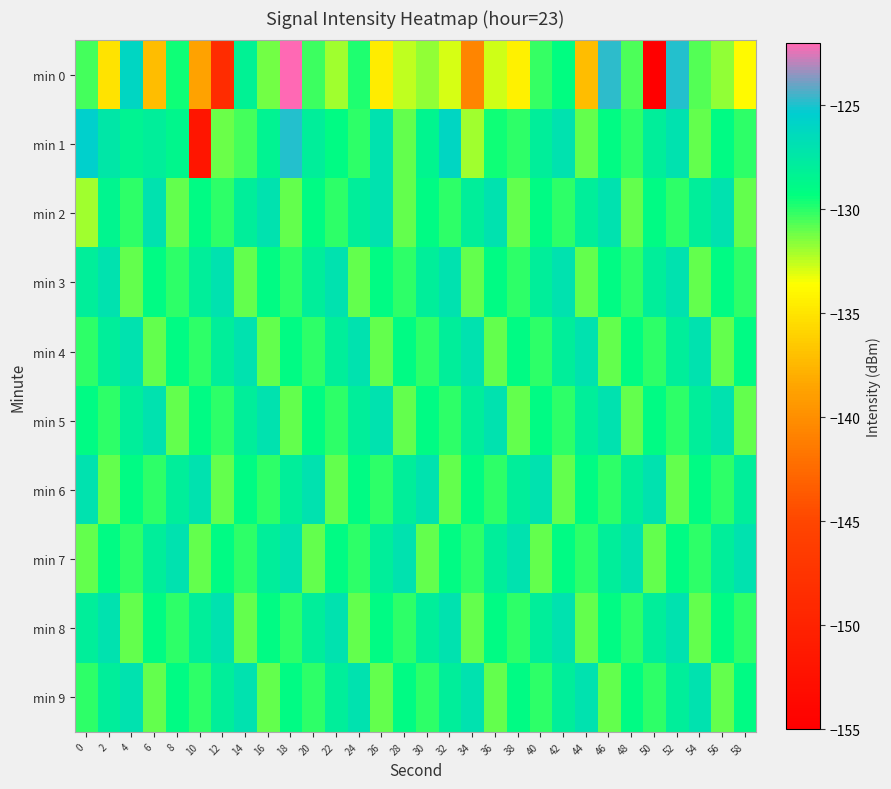

Reading right to left, what are all the values shown in this chart?

min 0: 58=-133.7	56=-131.8	54=-130.7	52=-124.9	50=-154.8	48=-130.5	46=-124.7	44=-137.1	42=-129.1	40=-130.2	38=-134.2	36=-132.7	34=-140.6	32=-132.9	30=-131.8	28=-132.4	26=-134.5	24=-129.8	22=-132.0	20=-130.4	18=-122.1	16=-131.2	14=-128.3	12=-148.7	10=-138.7	8=-129.5	6=-137.2	4=-126.0	2=-135.0	0=-130.4
min 1: 58=-130.0	56=-129.0	54=-131.0	52=-127.0	50=-128.0	48=-130.0	46=-129.0	44=-131.0	42=-127.0	40=-128.0	38=-130.0	36=-129.5	34=-132.0	32=-126.0	30=-128.5	28=-131.0	26=-127.0	24=-130.0	22=-129.0	20=-128.0	18=-124.8	16=-128.4	14=-130.4	12=-131.0	10=-151.9	8=-128.7	6=-128.0	4=-128.4	2=-127.4	0=-125.5
min 2: 58=-131.0	56=-127.0	54=-128.0	52=-130.0	50=-129.0	48=-131.0	46=-127.0	44=-128.0	42=-130.0	40=-129.0	38=-131.0	36=-127.0	34=-128.0	32=-130.0	30=-129.0	28=-131.0	26=-127.0	24=-128.0	22=-130.0	20=-129.0	18=-131.0	16=-127.0	14=-128.0	12=-130.0	10=-129.0	8=-131.0	6=-127.0	4=-130.0	2=-128.5	0=-132.0
min 3: 58=-130.0	56=-129.0	54=-131.0	52=-127.0	50=-128.0	48=-130.0	46=-129.0	44=-131.0	42=-127.0	40=-128.0	38=-130.0	36=-129.0	34=-131.0	32=-127.0	30=-128.0	28=-130.0	26=-129.0	24=-131.0	22=-127.0	20=-128.0	18=-130.0	16=-129.0	14=-131.0	12=-127.0	10=-128.0	8=-130.0	6=-129.0	4=-131.0	2=-127.0	0=-128.0
min 4: 58=-129.0	56=-131.0	54=-127.0	52=-128.0	50=-130.0	48=-129.0	46=-131.0	44=-127.0	42=-128.0	40=-130.0	38=-129.0	36=-131.0	34=-127.0	32=-128.0	30=-130.0	28=-129.0	26=-131.0	24=-127.0	22=-128.0	20=-130.0	18=-129.0	16=-131.0	14=-127.0	12=-128.0	10=-130.0	8=-129.0	6=-131.0	4=-127.0	2=-128.0	0=-130.0
min 5: 58=-131.0	56=-127.0	54=-128.0	52=-130.0	50=-129.0	48=-131.0	46=-127.0	44=-128.0	42=-130.0	40=-129.0	38=-131.0	36=-127.0	34=-128.0	32=-130.0	30=-129.0	28=-131.0	26=-127.0	24=-128.0	22=-130.0	20=-129.0	18=-131.0	16=-127.0	14=-128.0	12=-130.0	10=-129.0	8=-131.0	6=-127.0	4=-128.0	2=-130.0	0=-129.0
min 6: 58=-128.0	56=-130.0	54=-129.0	52=-131.0	50=-127.0	48=-128.0	46=-130.0	44=-129.0	42=-131.0	40=-127.0	38=-128.0	36=-130.0	34=-129.0	32=-131.0	30=-127.0	28=-128.0	26=-130.0	24=-129.0	22=-131.0	20=-127.0	18=-128.0	16=-130.0	14=-129.0	12=-131.0	10=-127.0	8=-128.0	6=-130.0	4=-129.0	2=-131.0	0=-127.0
min 7: 58=-127.0	56=-128.0	54=-130.0	52=-129.0	50=-131.0	48=-127.0	46=-128.0	44=-130.0	42=-129.0	40=-131.0	38=-127.0	36=-128.0	34=-130.0	32=-129.0	30=-131.0	28=-127.0	26=-128.0	24=-130.0	22=-129.0	20=-131.0	18=-127.0	16=-128.0	14=-130.0	12=-129.0	10=-131.0	8=-127.0	6=-128.0	4=-130.0	2=-129.0	0=-131.0
min 8: 58=-130.0	56=-129.0	54=-131.0	52=-127.0	50=-128.0	48=-130.0	46=-129.0	44=-131.0	42=-127.0	40=-128.0	38=-130.0	36=-129.0	34=-131.0	32=-127.0	30=-128.0	28=-130.0	26=-129.0	24=-131.0	22=-127.0	20=-128.0	18=-130.0	16=-129.0	14=-131.0	12=-127.0	10=-128.0	8=-130.0	6=-129.0	4=-131.0	2=-127.0	0=-128.0
min 9: 58=-129.0	56=-131.0	54=-127.0	52=-128.0	50=-130.0	48=-129.0	46=-131.0	44=-127.0	42=-128.0	40=-130.0	38=-129.0	36=-131.0	34=-127.0	32=-128.0	30=-130.0	28=-129.0	26=-131.0	24=-127.0	22=-128.0	20=-130.0	18=-129.0	16=-131.0	14=-127.0	12=-128.0	10=-130.0	8=-129.0	6=-131.0	4=-127.0	2=-128.0	0=-130.0